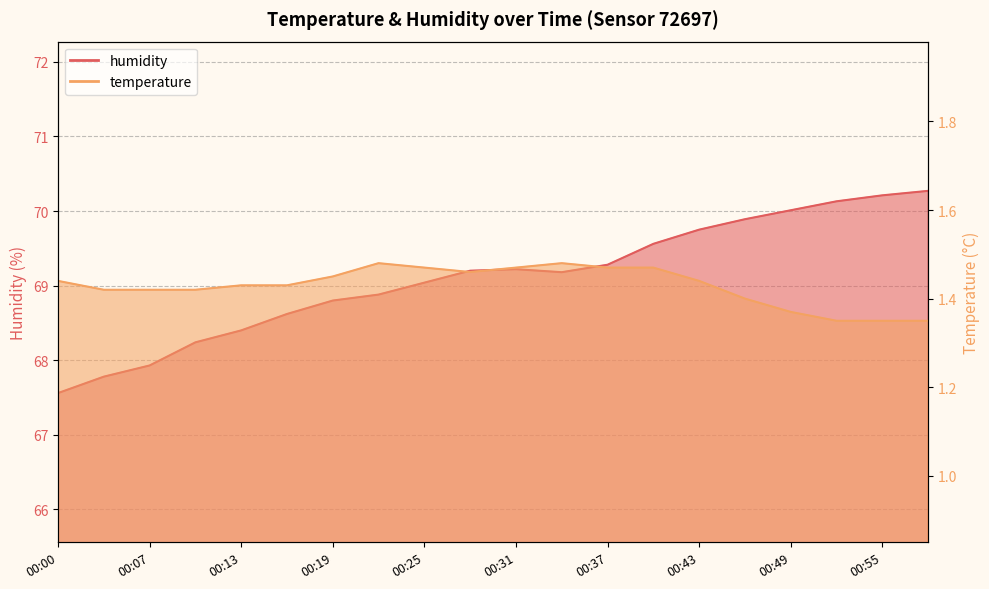

What is the total value across all series at 00:43?

71.2